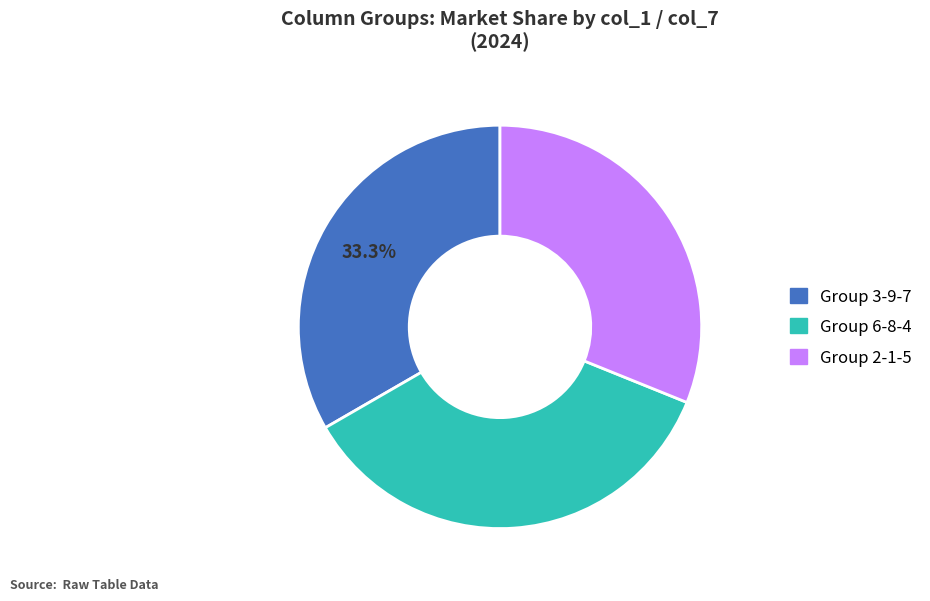

Is there any slice that represents more than half of the pie?

No